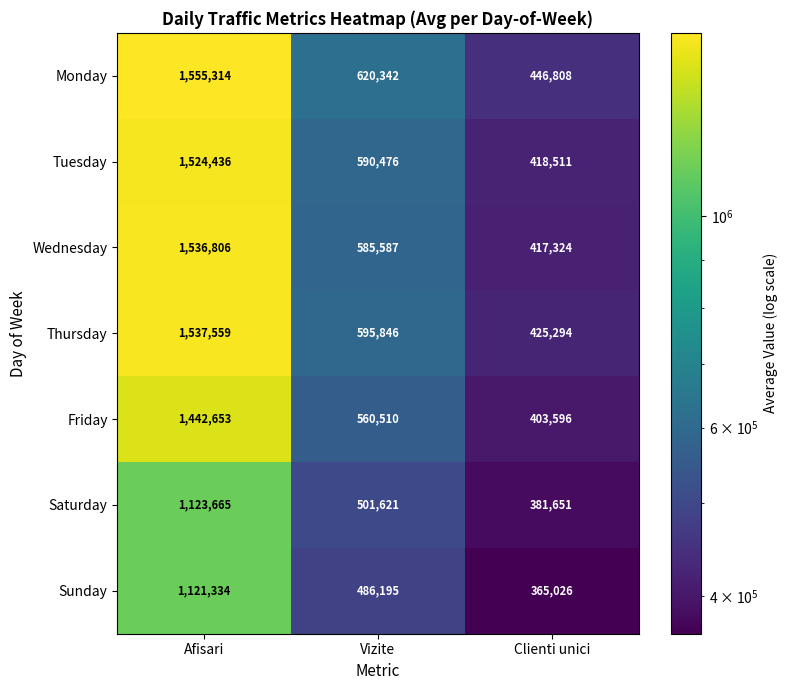

Is it true that Saturday equals 147661 at Clienti unici?

False